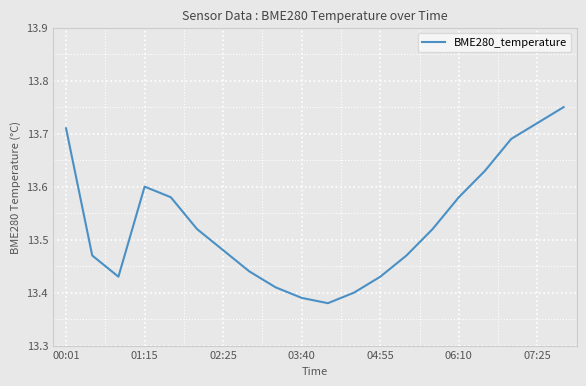

Is this an area chart (filled region under the line)?

No